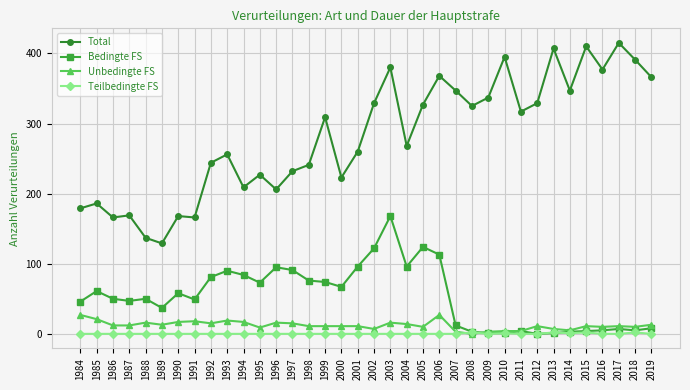

What is the highest value of the Bedingte FS series?

168